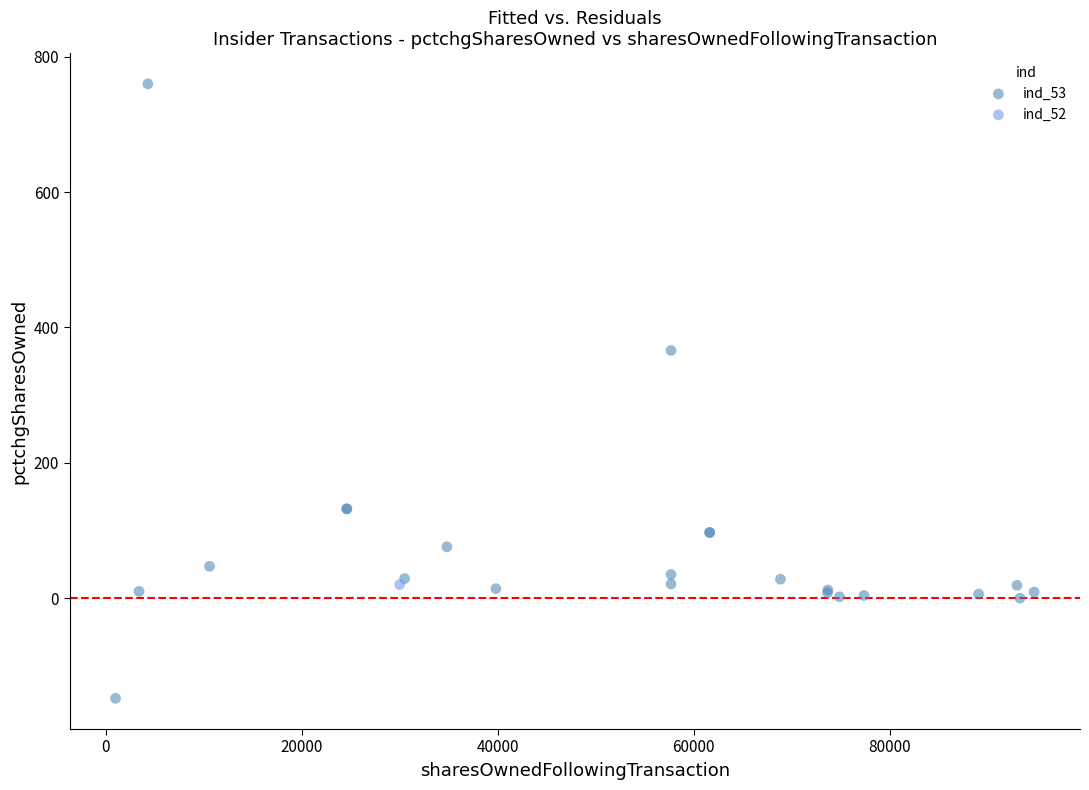

What are all the series names shown in the legend?

ind_53, ind_52